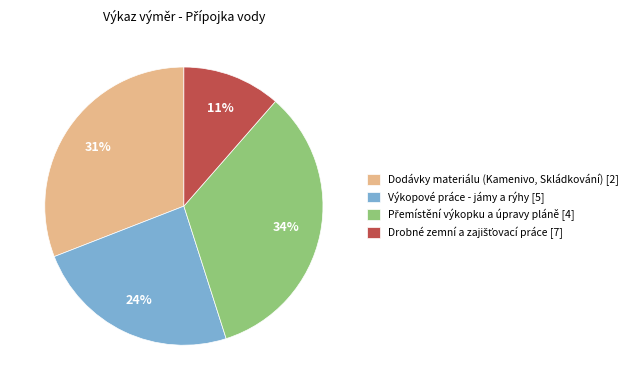

Does any single category account for the majority?

No